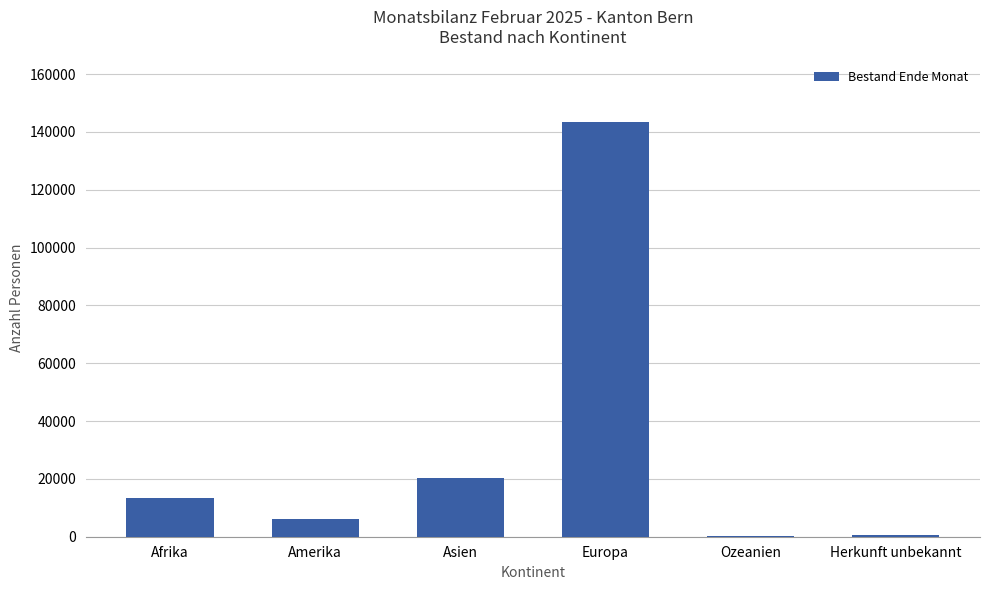

Where is the data nearest to the value 71930?

Asien